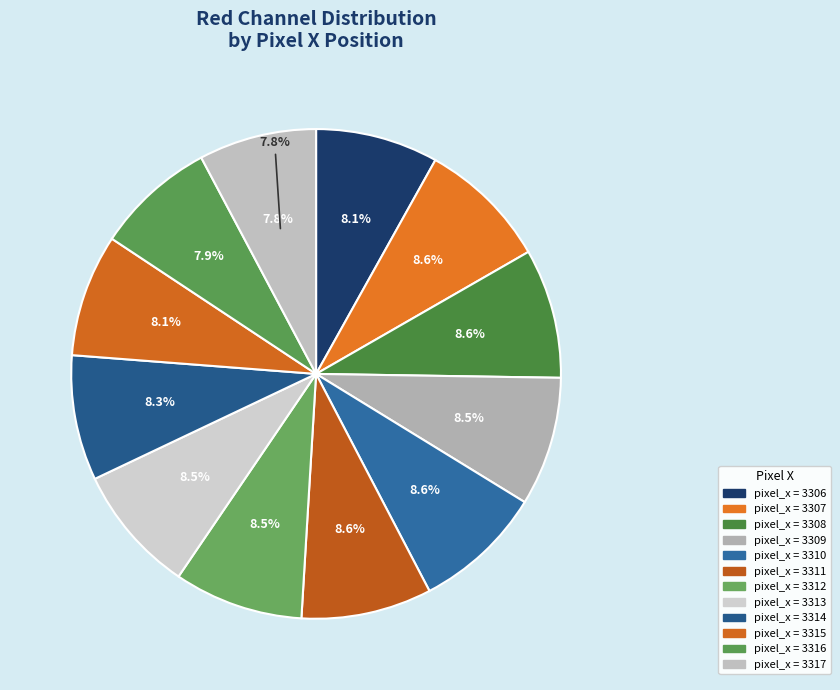

Which slice is the largest?

3311